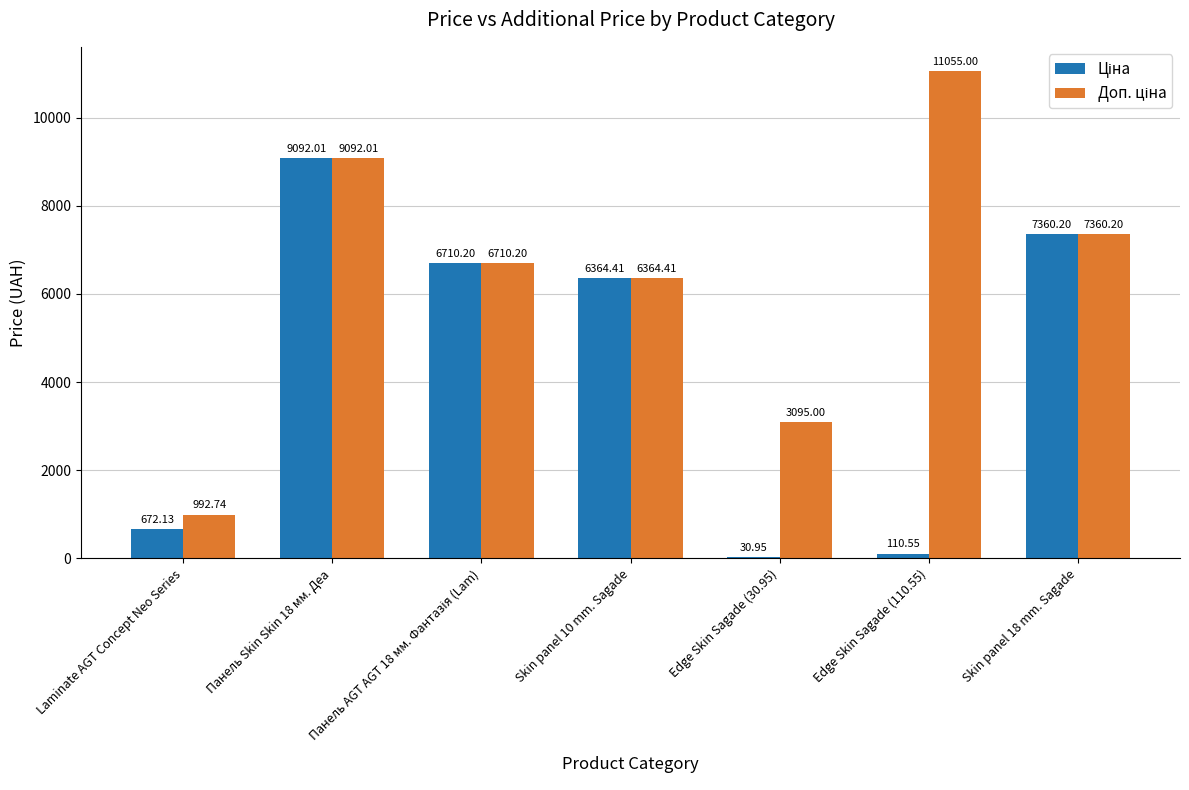

At which category is the sum across all series the highest?

Панель Skin Skin 18 мм. Деа